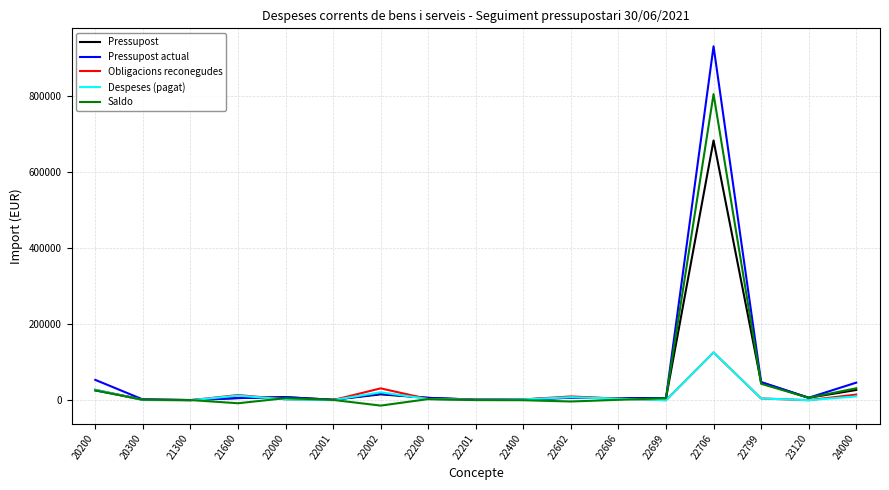

Is the value of Pressupost at 22706 greater than the value of Obligacions reconegudes at 22200?

Yes